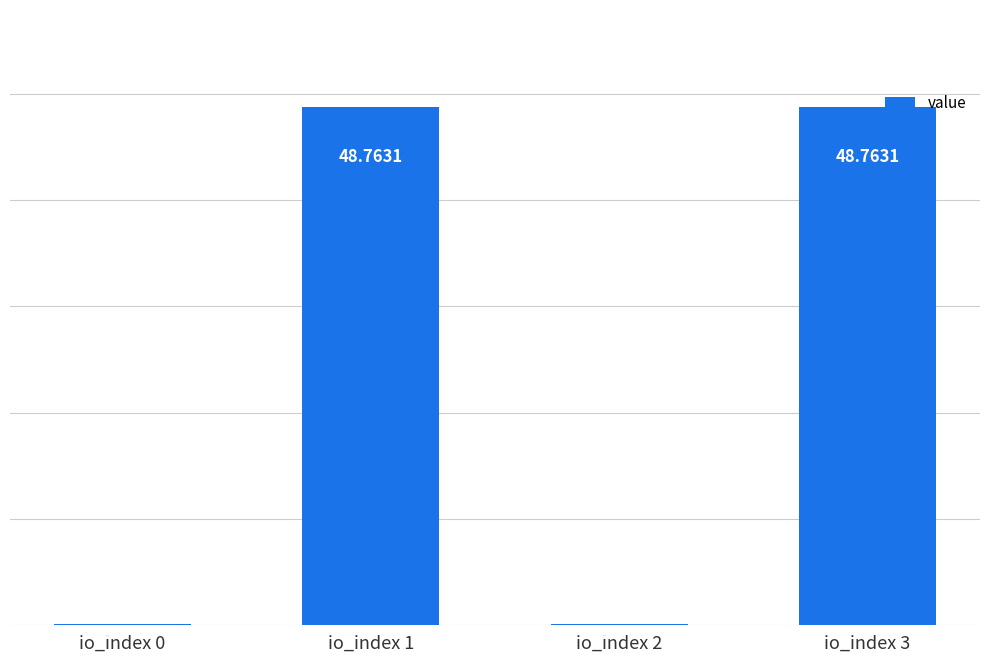

What is the ratio of the value at io_index 1 to the value at io_index 3?

1.0